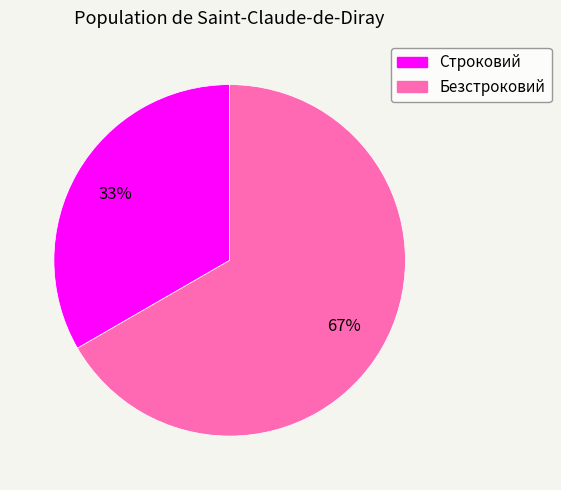

To the nearest percent, what is the combined percentage of Строковий and Безстроковий?

100%